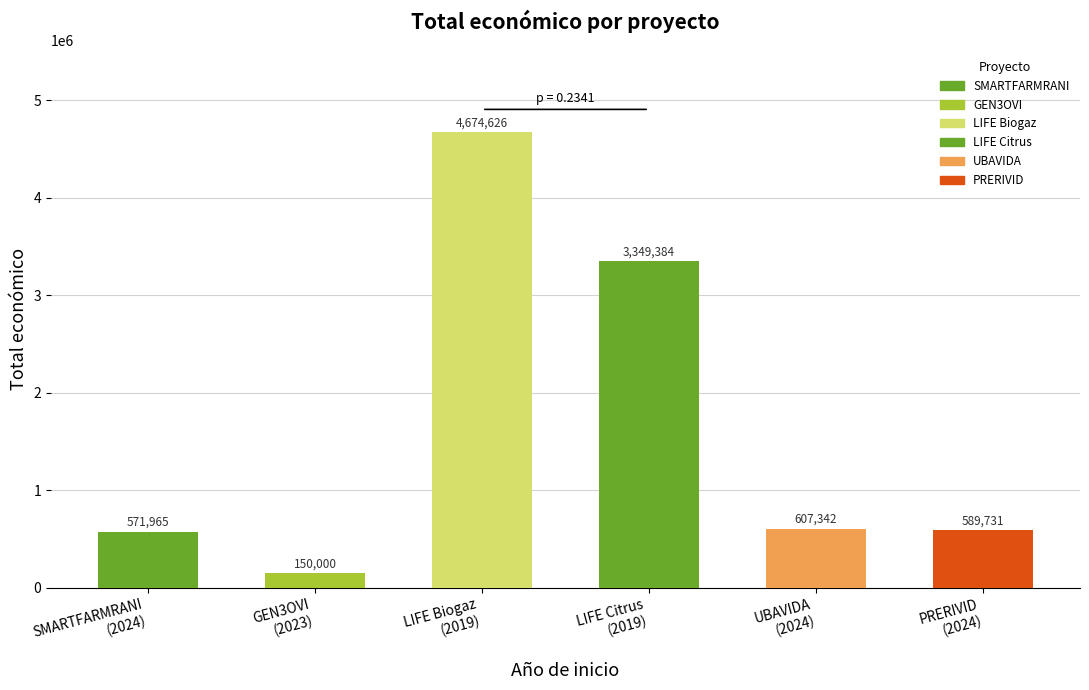

Approximately how many times larger is the value at PRERIVID
(2024) compared to UBAVIDA
(2024)?

1.0